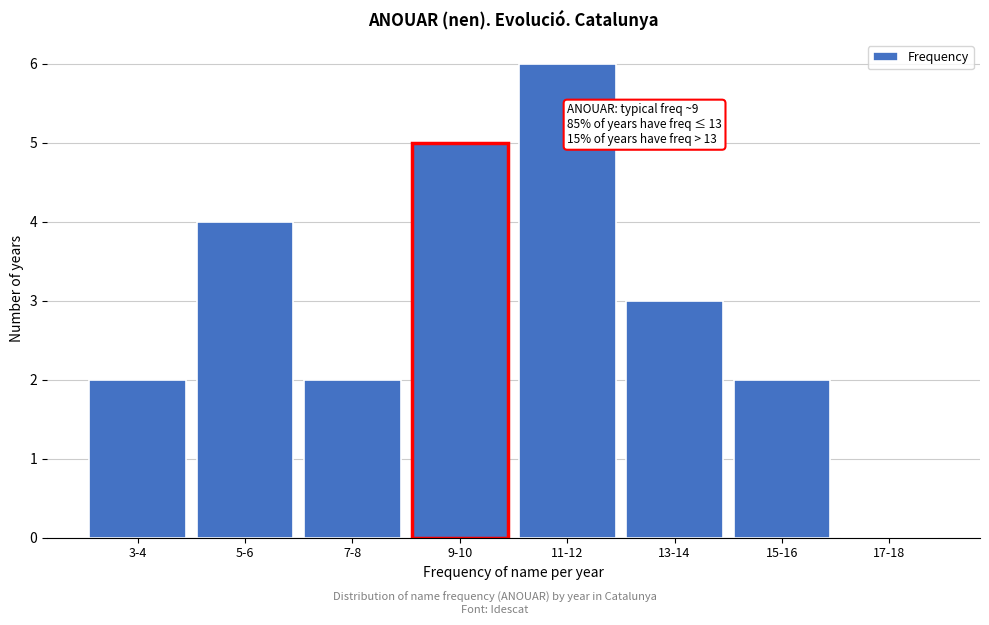

Reading right to left, list all the values displayed in this chart.

17-18=0	15-16=2	13-14=3	11-12=6	9-10=5	7-8=2	5-6=4	3-4=2